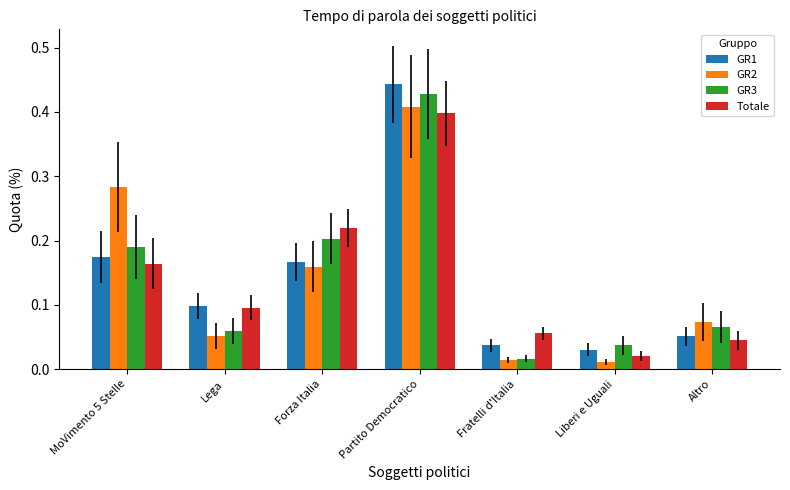

What is the sum of all GR3 values?

1.0